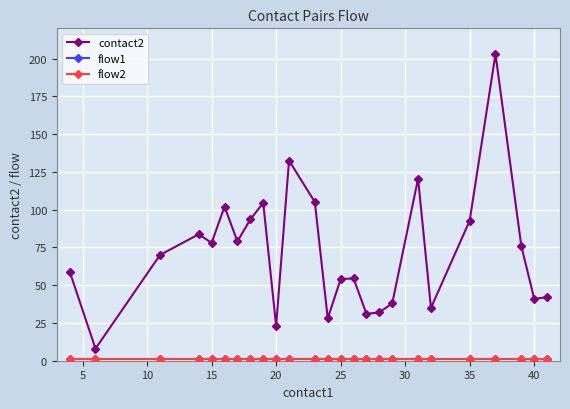

What is the difference between the maximum and second lowest values in the contact2 series?

180.0